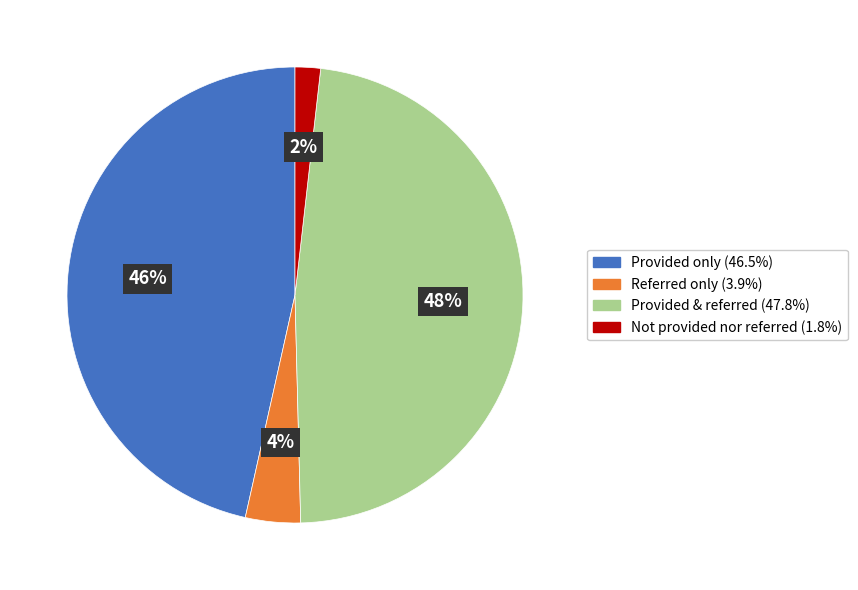

To the nearest percent, what is the difference between the largest and smallest slice percentages?

46%